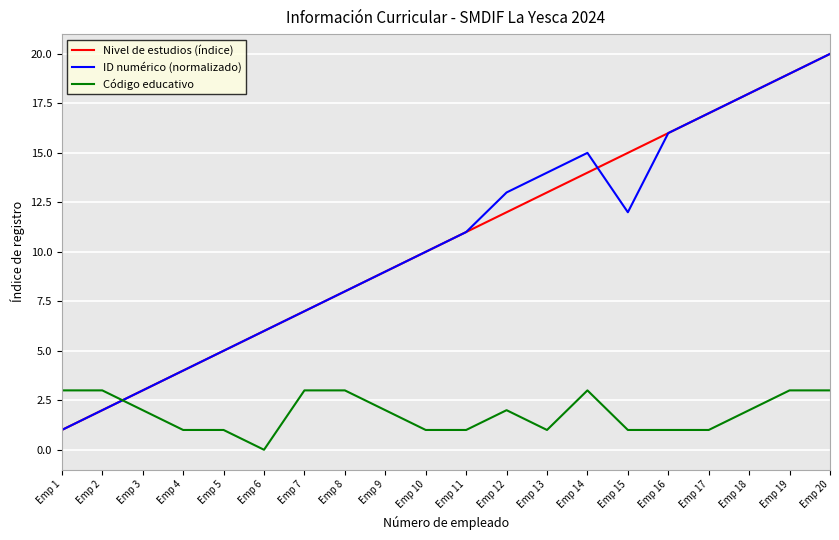

The Nivel de estudios (índice) series shows 10 at Emp 10. True or false?

True